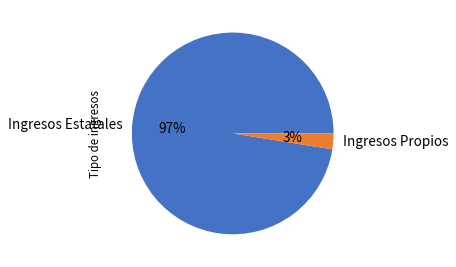

How many segments does this pie chart have?

2